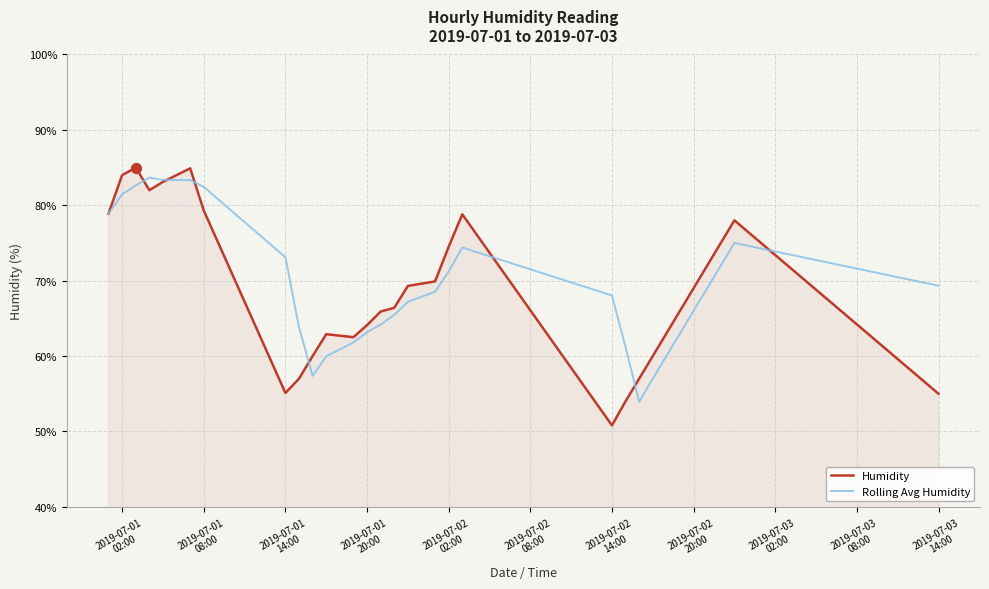

What is the maximum value shown in the chart?

85.0